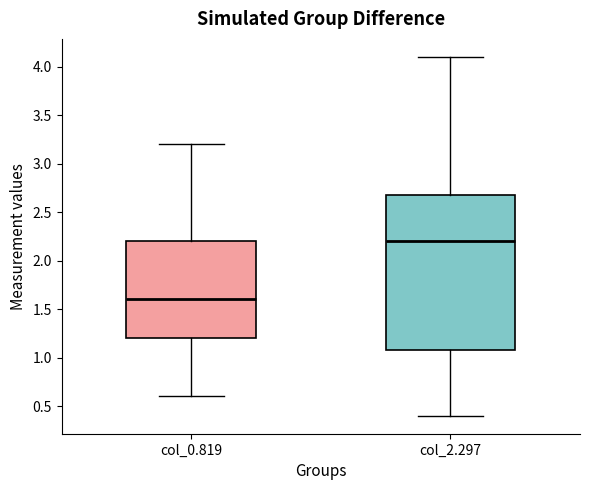

Which box has the lowest median line?

col_0.819